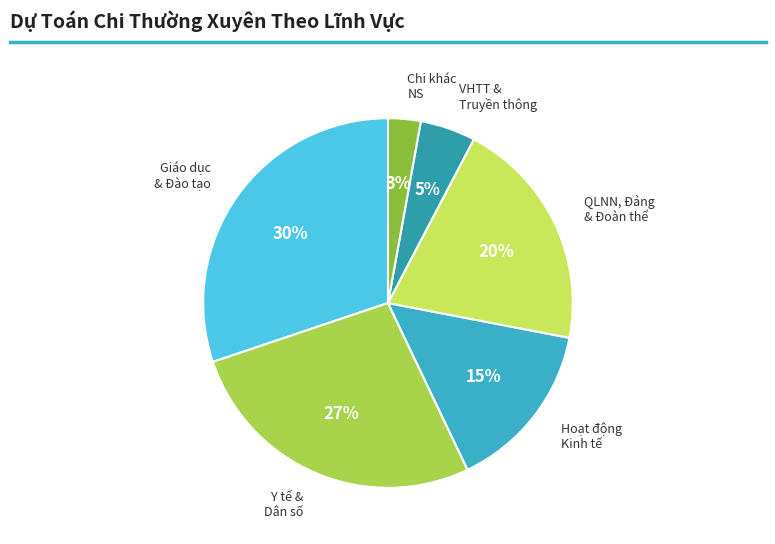

Count the number of slices in the pie.

6